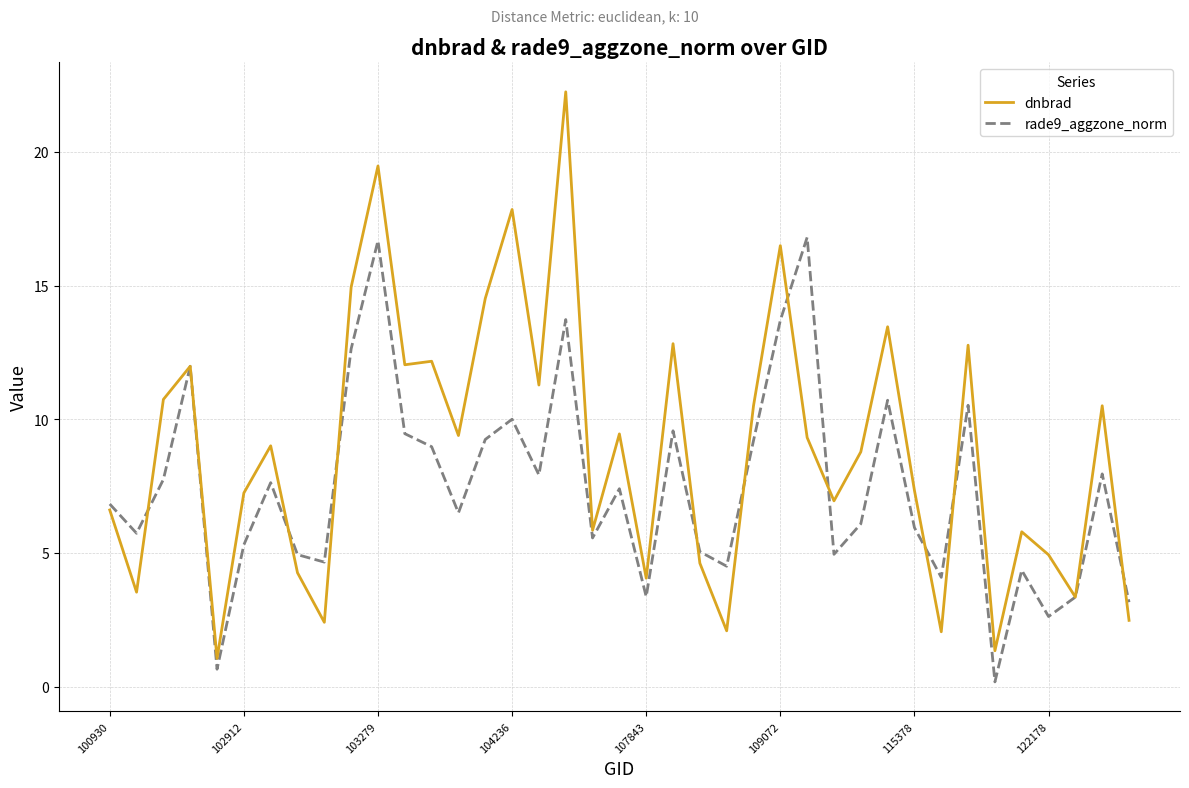

What is the highest value of the dnbrad series?

22.2